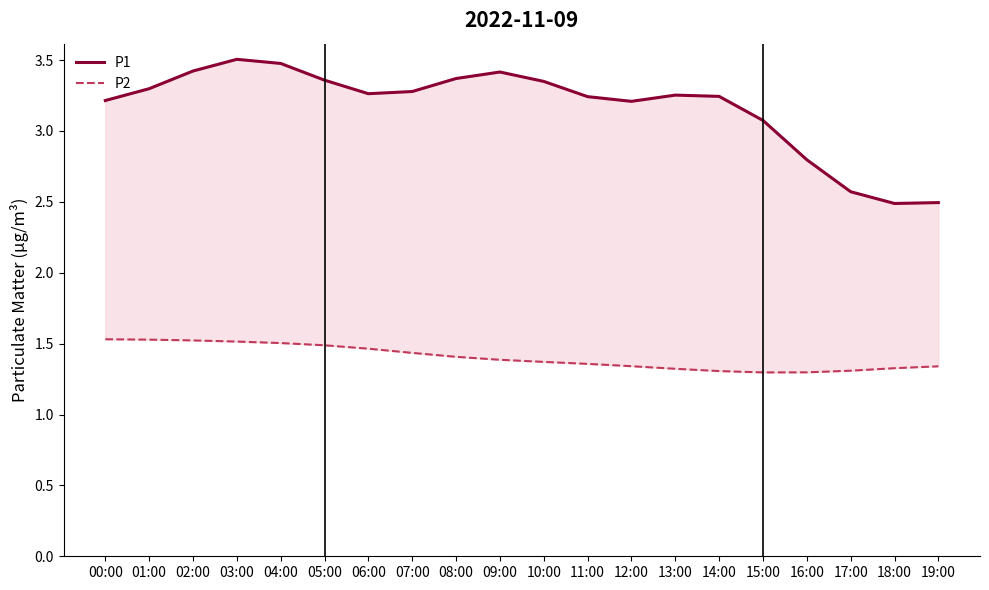

In P1, how many points are higher than both neighbors (excluding endpoints)?

3